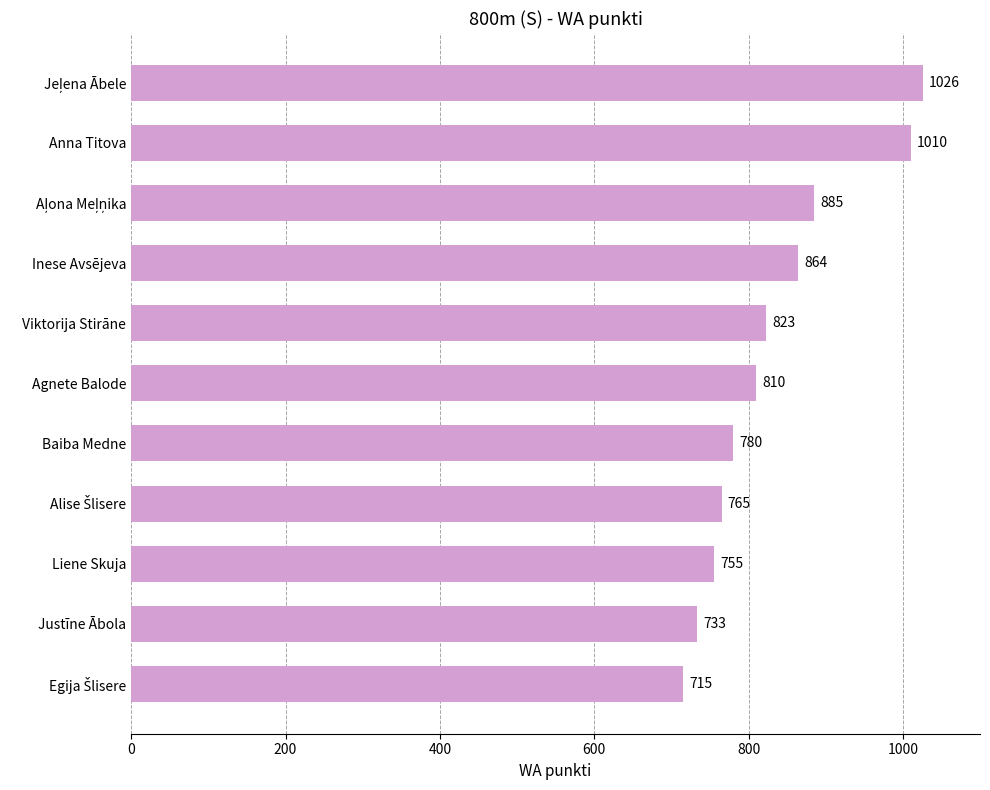

What is the maximum value shown in the chart?

1026